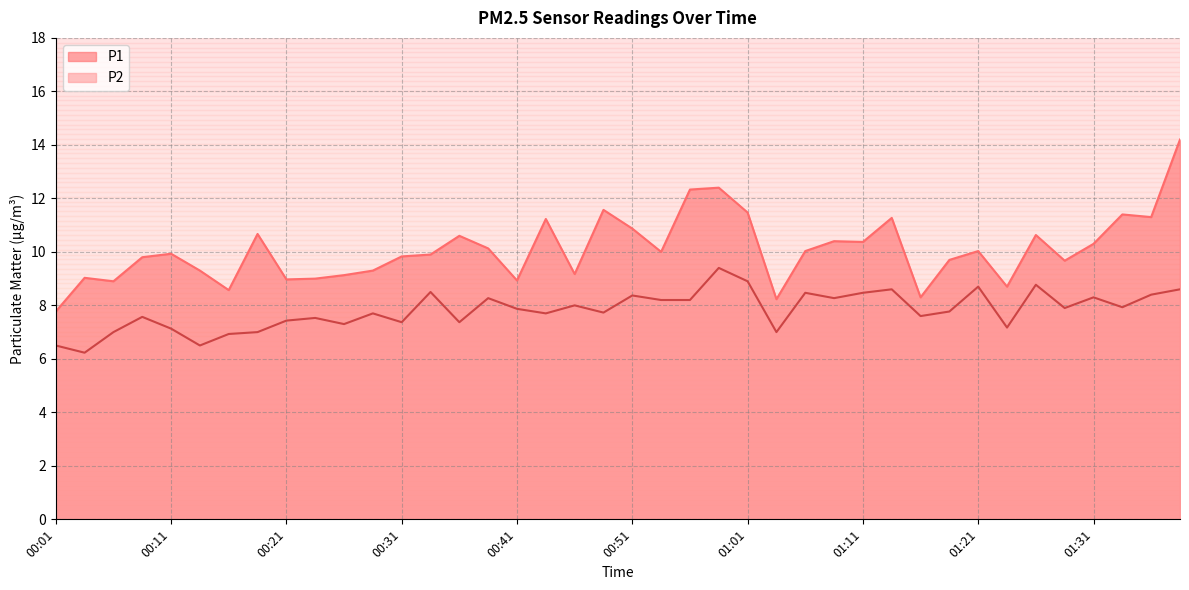

True or false: P2 and P1 cross at least once.

False